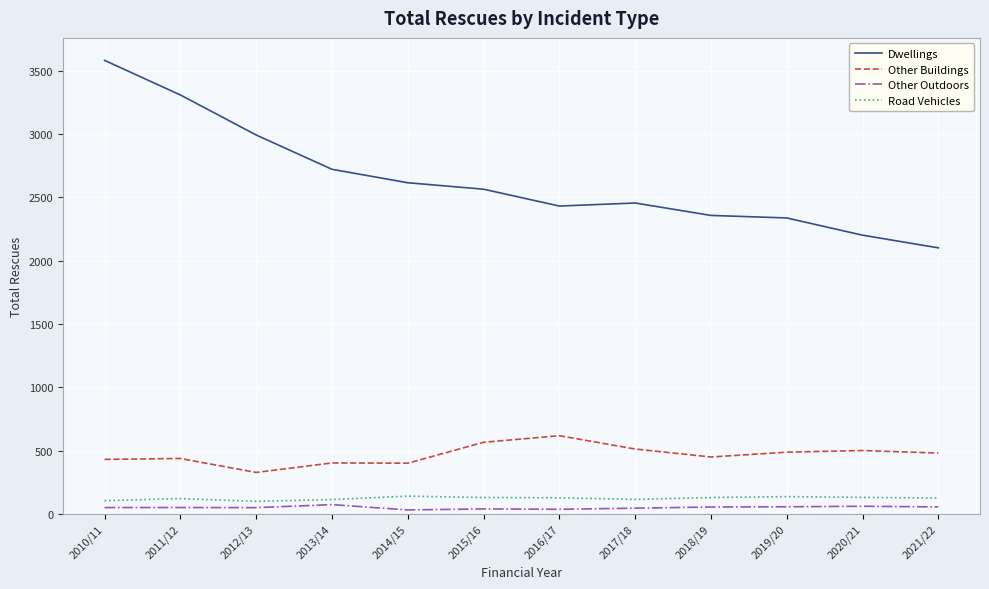

The value of Dwellings at 2014/15 is 4683. True or false?

False